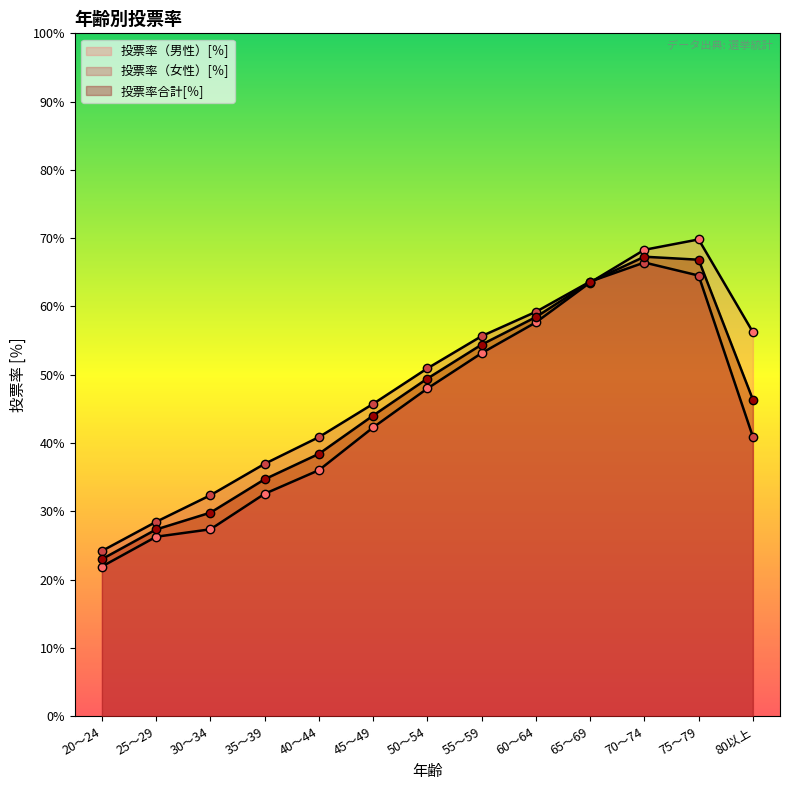

True or false: 投票率（男性）[％] and 投票率（女性）[％] cross at least once.

True